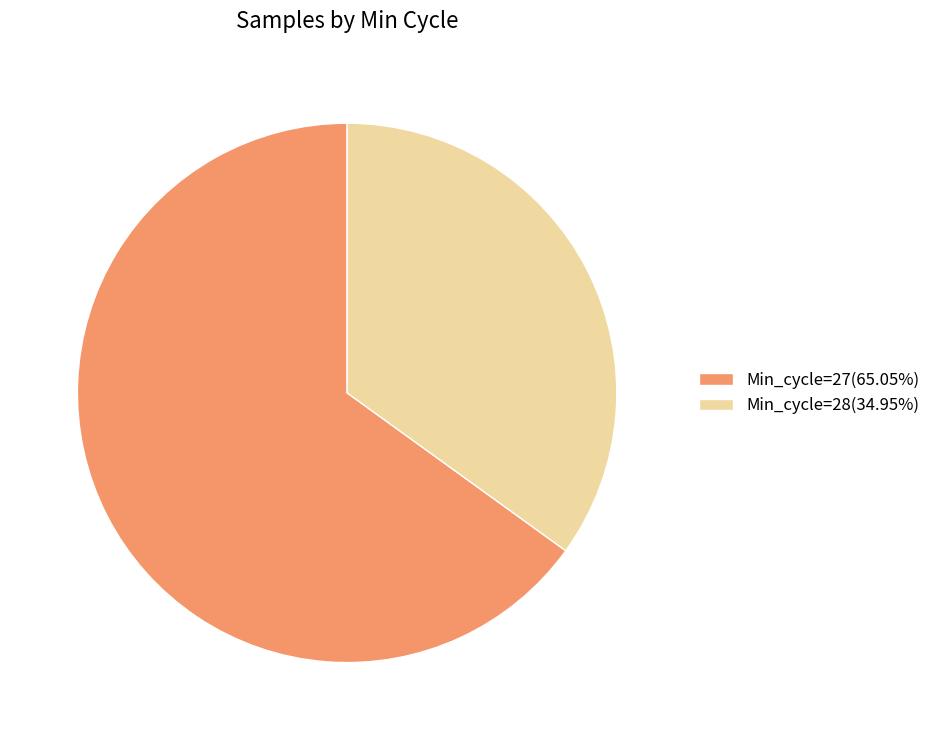

Count the number of slices in the pie.

2